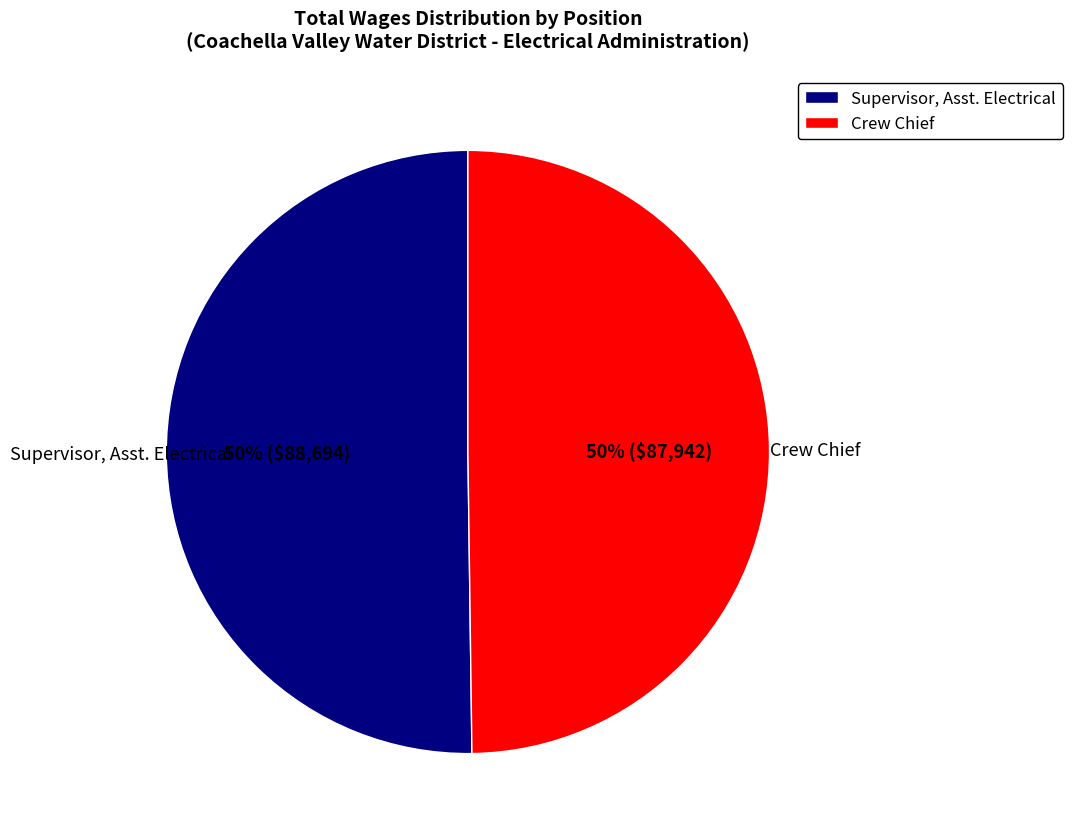

The Supervisor, Asst. Electrical slice represents 44% of the pie. True or false?

False